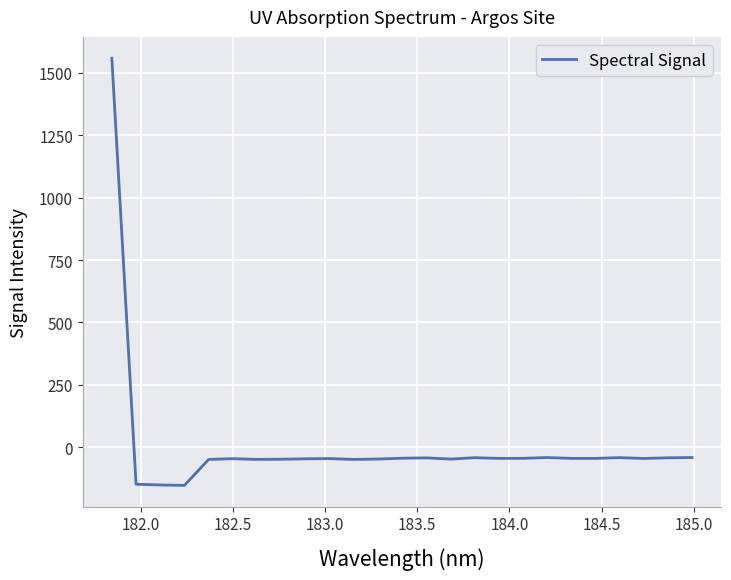

What is the greatest value displayed?

1558.8